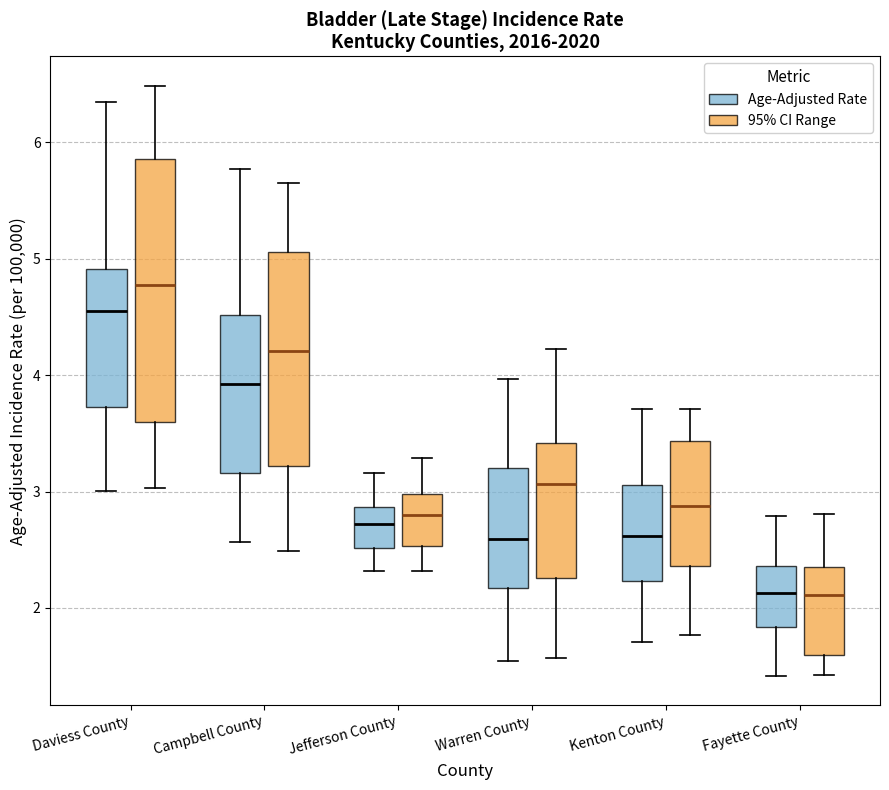

Where is the lower edge of the box for Daviess County (Age-Adjusted Rate) on the y-axis? The values are not printed on the chart, so give them approximately, as read against the axis.

3.7